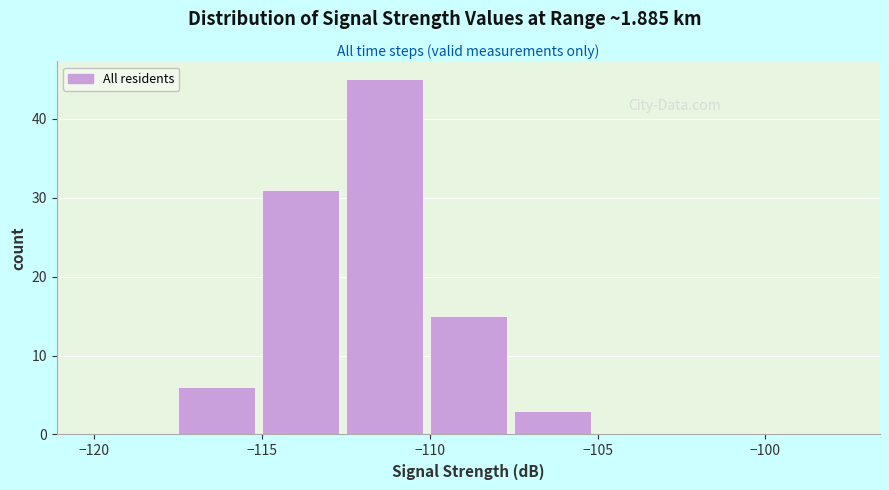

Reading left to right, transcribe this chart: for each bar, give the range it covers on the x-axis and its height. The values are not printed on the chart, so give them approximately, as read against the axis.

-120.0 to -117.5: 0
-117.5 to -115.0: 6
-115.0 to -112.5: 31
-112.5 to -110.0: 45
-110.0 to -107.5: 15
-107.5 to -105.0: 3
-105.0 to -102.5: 0
-102.5 to -100.0: 0
-100.0 to -97.5: 0